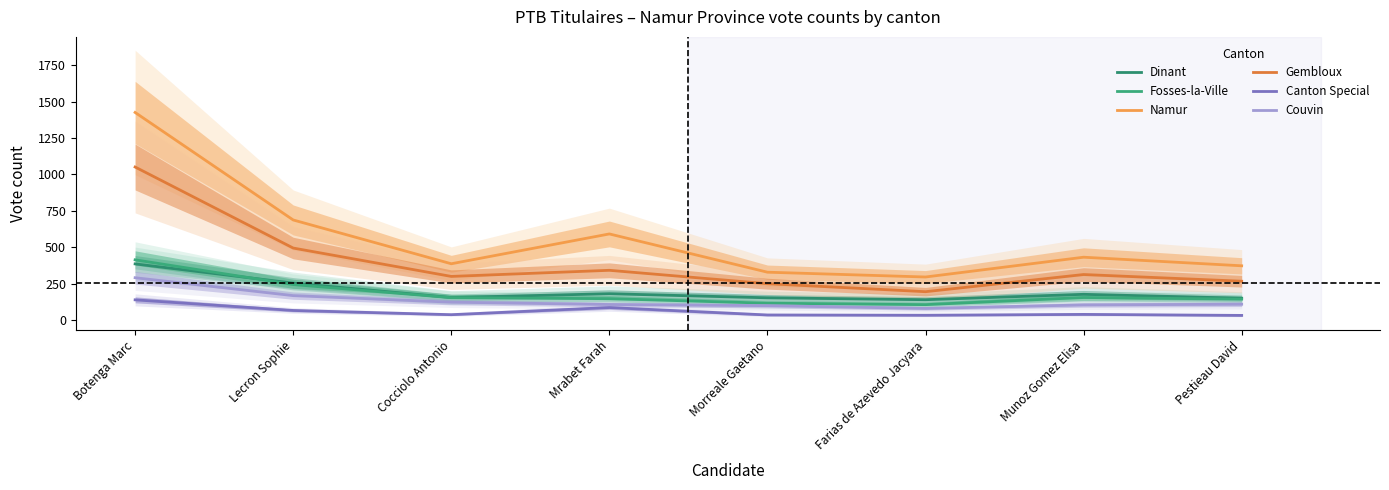

Reading right to left, transcribe all the data shown in this chart.

Dinant: 149	176	139	152	180	154	253	385
Fosses-la-Ville: 143	154	105	115	146	153	243	413
Namur: 372	431	295	328	591	386	687	1426
Gembloux: 266	312	194	249	341	299	494	1051
Canton Special: 31	38	32	34	85	36	65	138
Couvin: 108	103	79	98	106	122	167	290